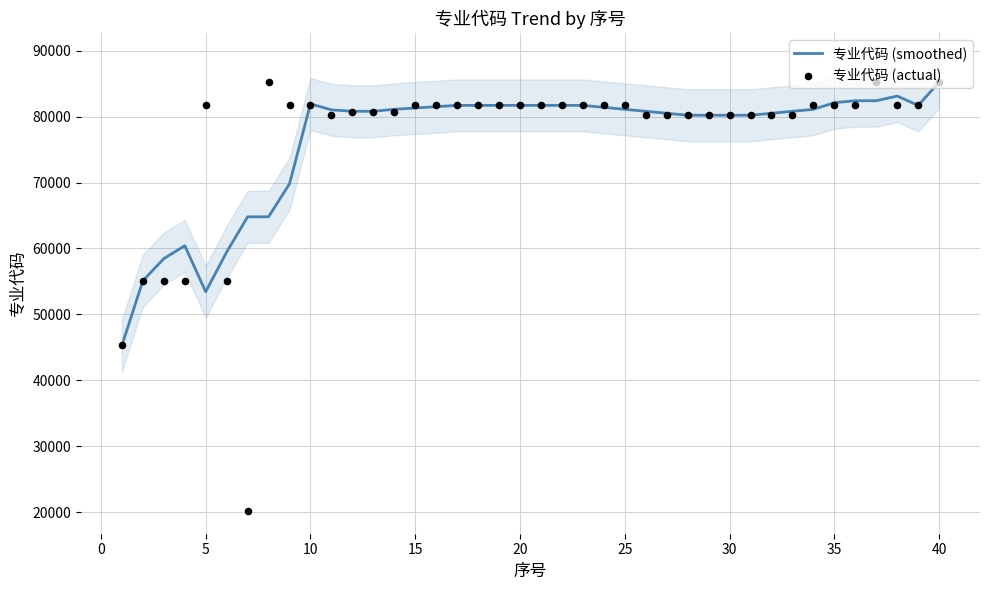

What are all the series names shown in the legend?

专业代码 (smoothed), 专业代码 (actual)